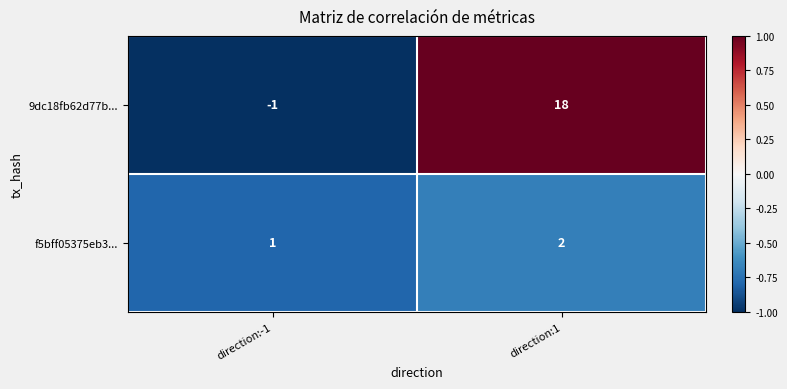

At which label does f5bff05375eb3... reach its minimum?

direction:-1